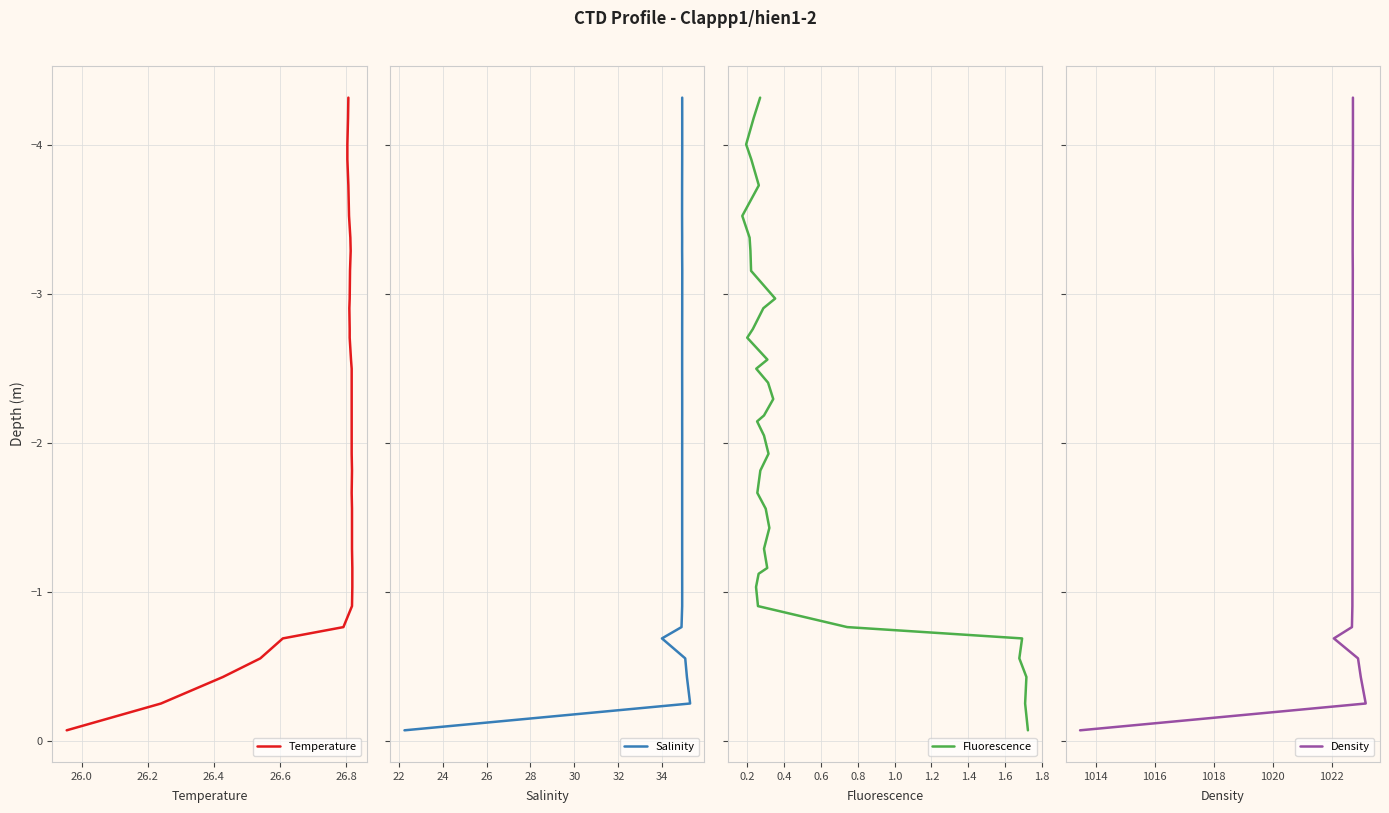

True or false: Density and Fluorescence intersect in this chart.

False